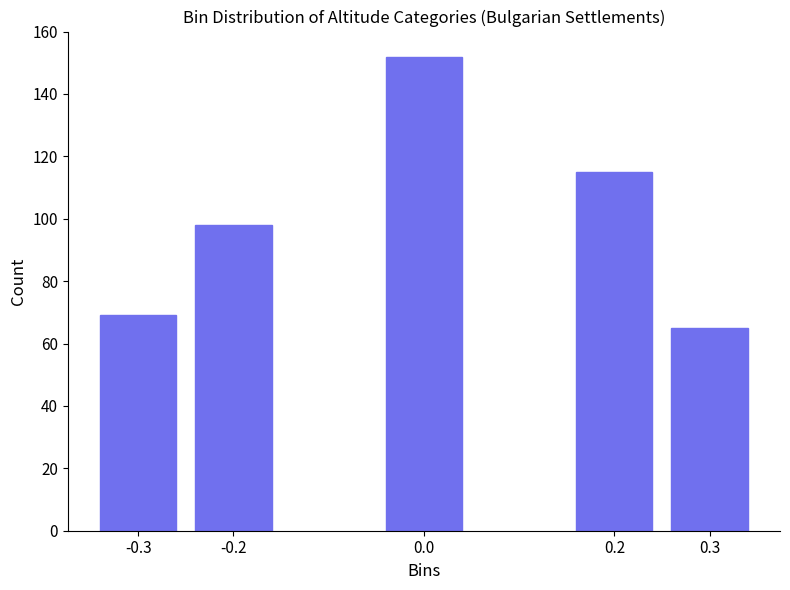

Reading right to left, what are all the values shown in this chart?

65	115	152	98	69